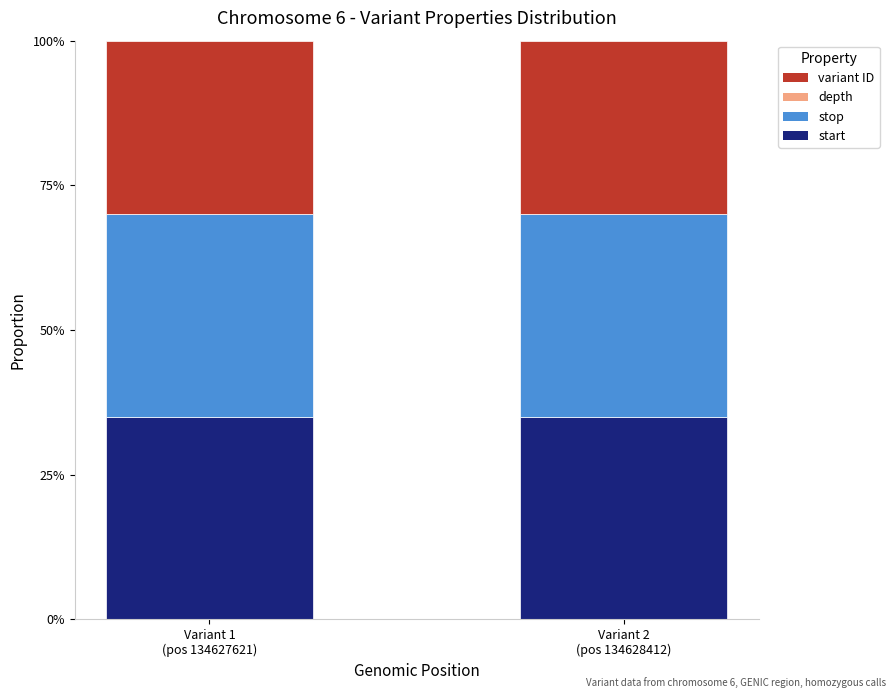

Are the bars horizontal?

No